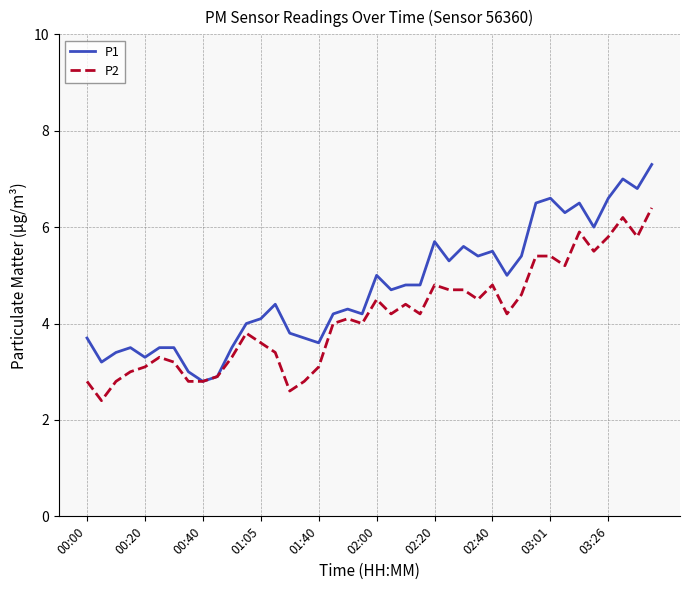

Rank the series by their maximum value, from highest to lowest.

P1, P2